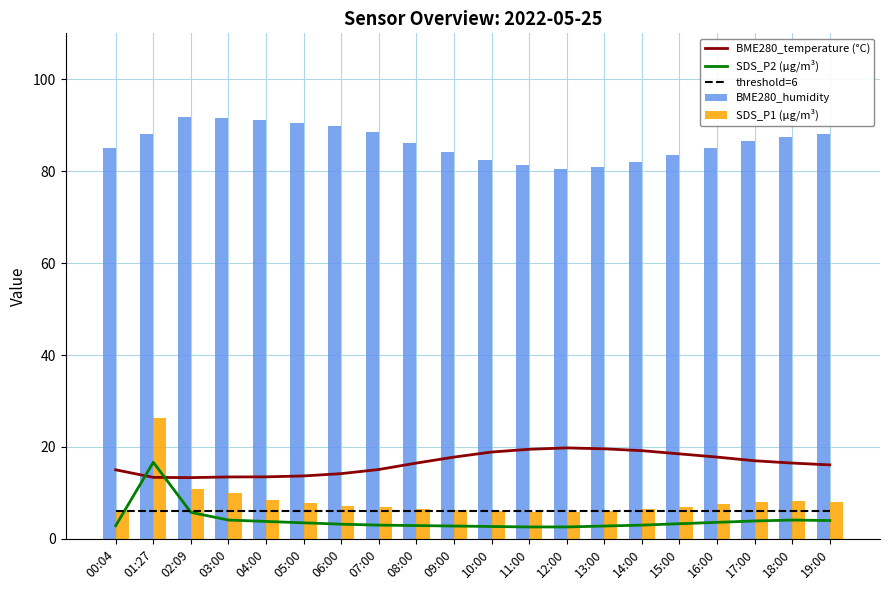

What is the value of the BME280_temperature (°C) bar at the 6th from the left?

13.7